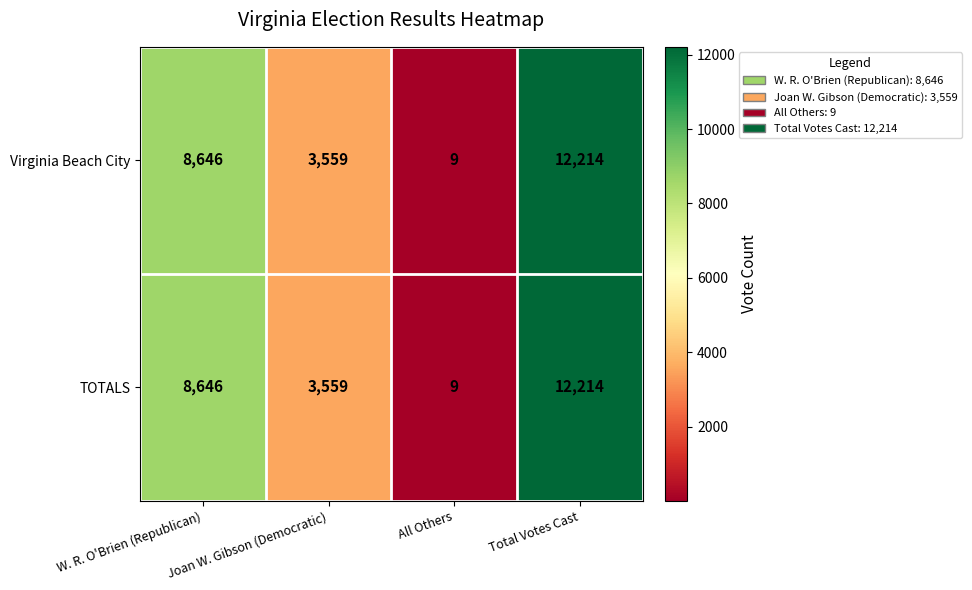

What is the total value across all series at Joan W. Gibson (Democratic)?

7118